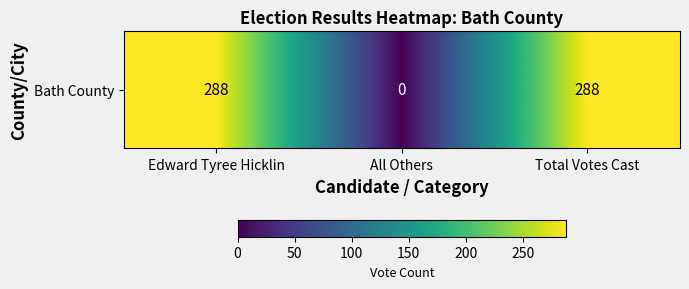

True or false: the data shows 430 at Total Votes Cast.

False